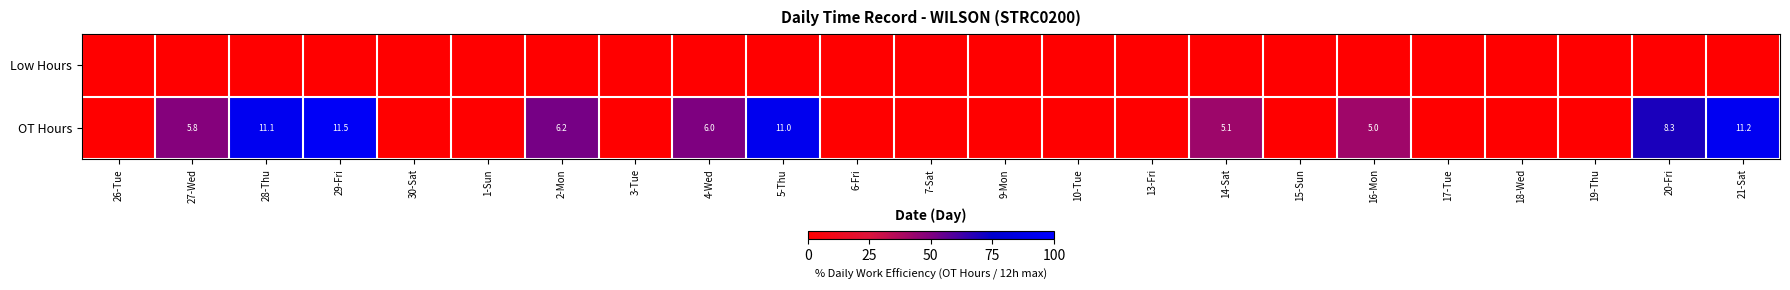

Is it true that OT Hours equals 19.6 at 29-Fri?

False